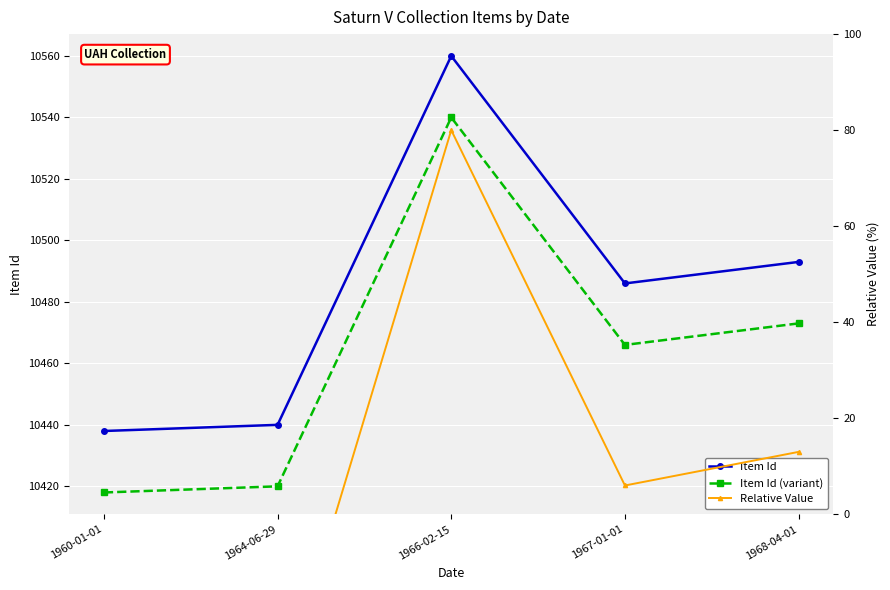

What is the difference between the Item Id values at 1966-02-15 and 1967-01-01?

74